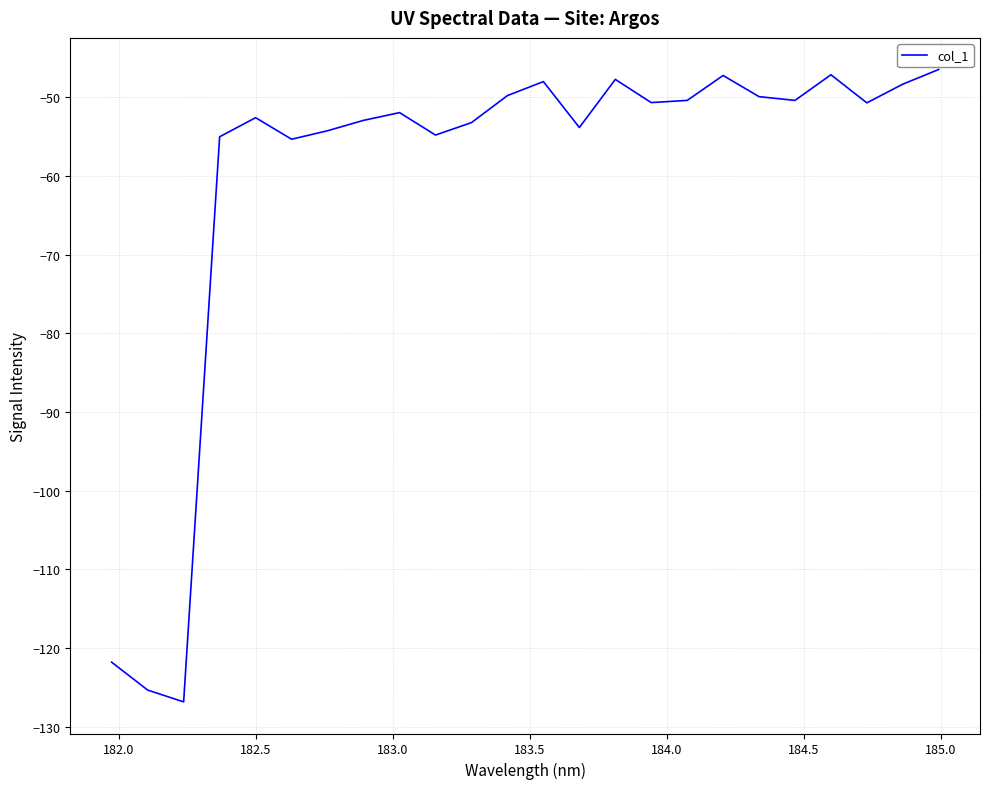

What is the difference between the maximum and minimum values?

80.4